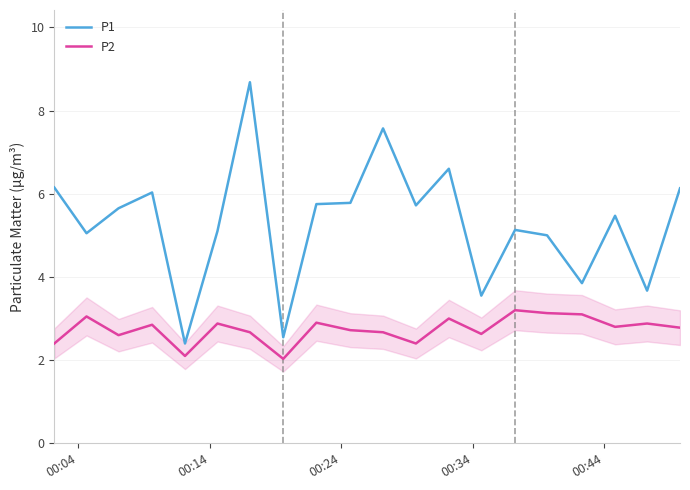

What is the sum of all P2 values?

54.8